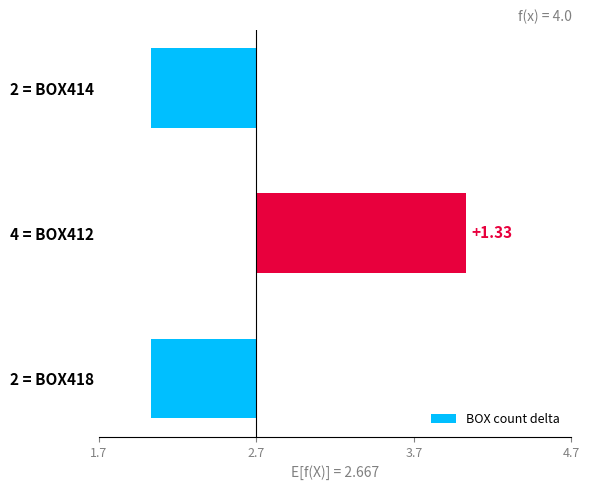

How many values are below 0?

2